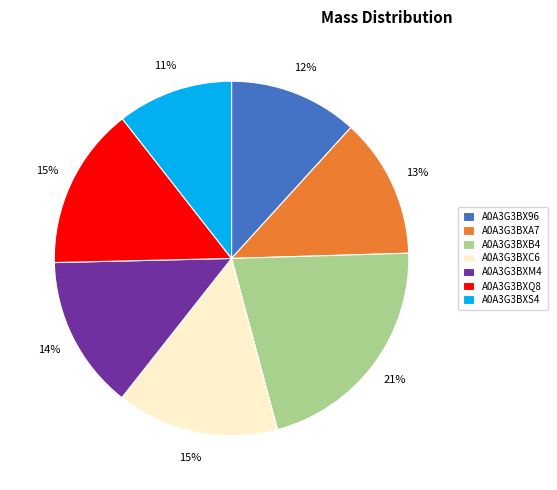

Which slice is the largest?

A0A3G3BXB4